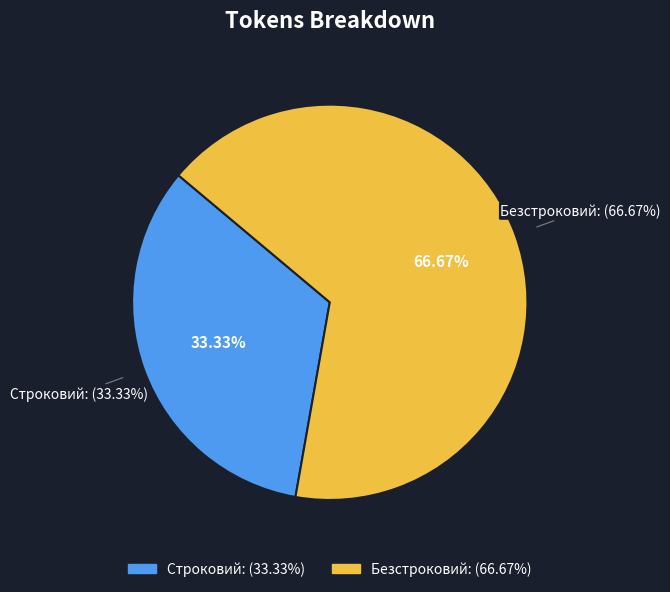

Which category has the smallest portion of the pie?

Строковий